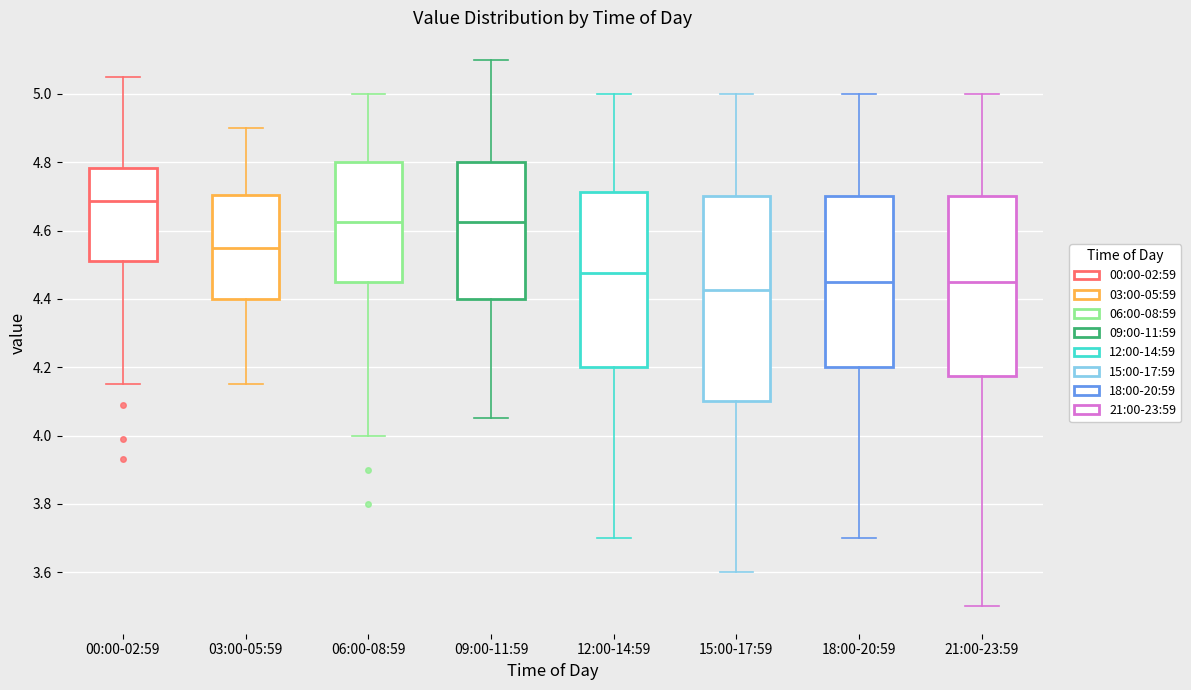

Where does the upper whisker of the box for 12:00-14:59 end on the y-axis? The values are not printed on the chart, so give them approximately, as read against the axis.

5.00